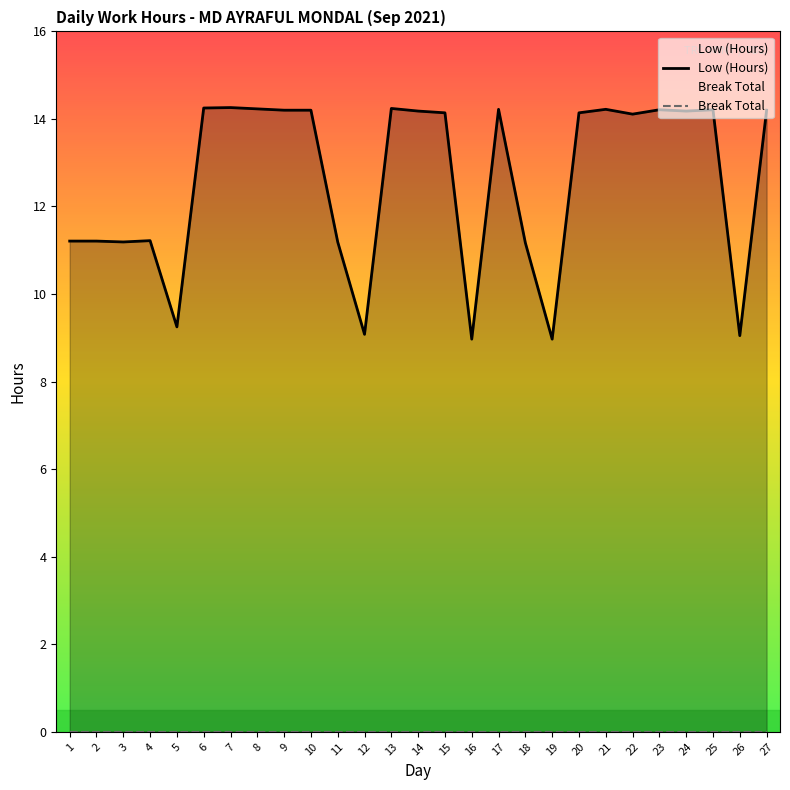

Reading left to right, extract all data points from this chart.

11.2	11.2	11.2	11.2	9.2	14.2	14.3	14.2	14.2	14.2	11.2	9.1	14.2	14.2	14.1	9.0	14.2	11.2	9.0	14.1	14.2	14.1	14.2	14.2	14.2	9.1	14.2